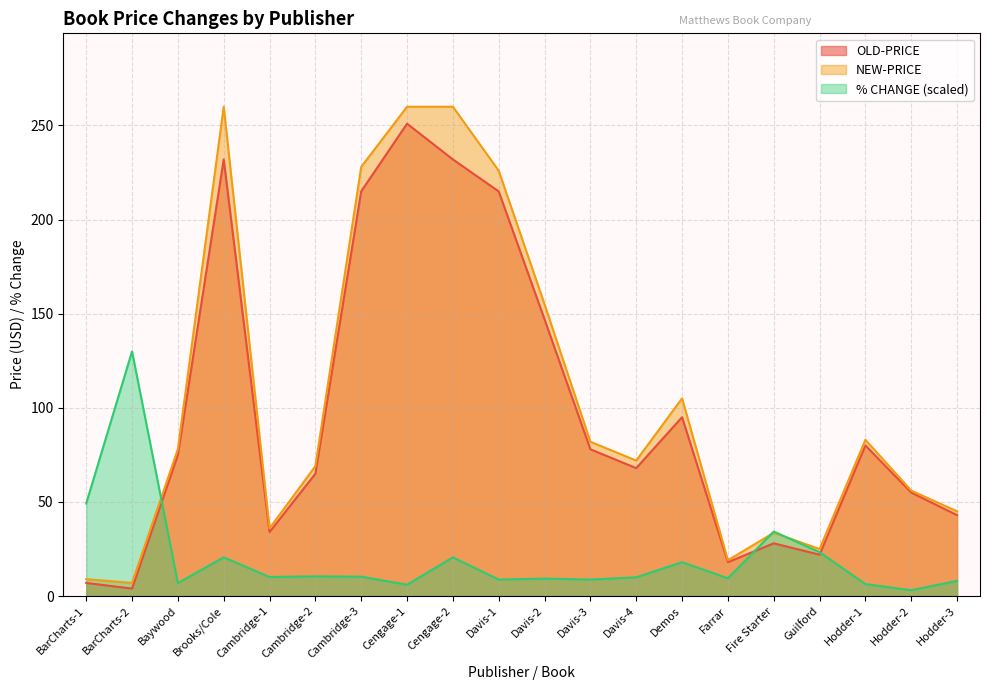

What is the total value across all series at Cambridge-3?

453.3